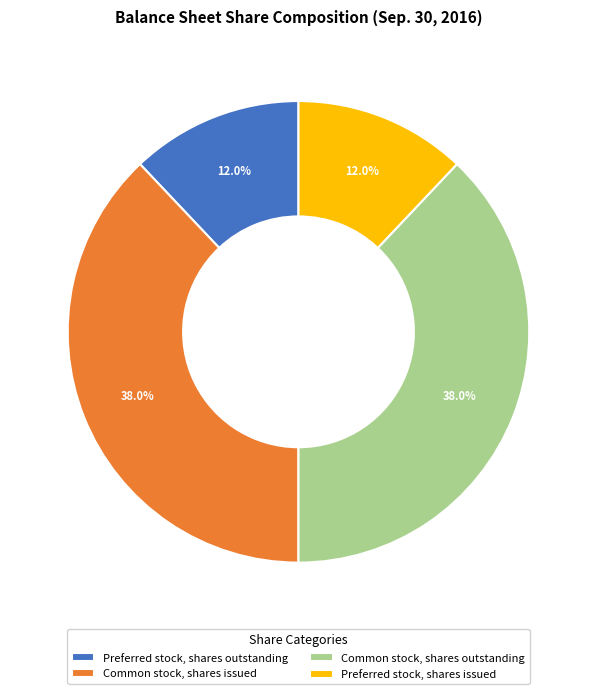

Combined, what portion of the pie is Preferred stock, shares issued and Common stock, shares issued?

50.0%